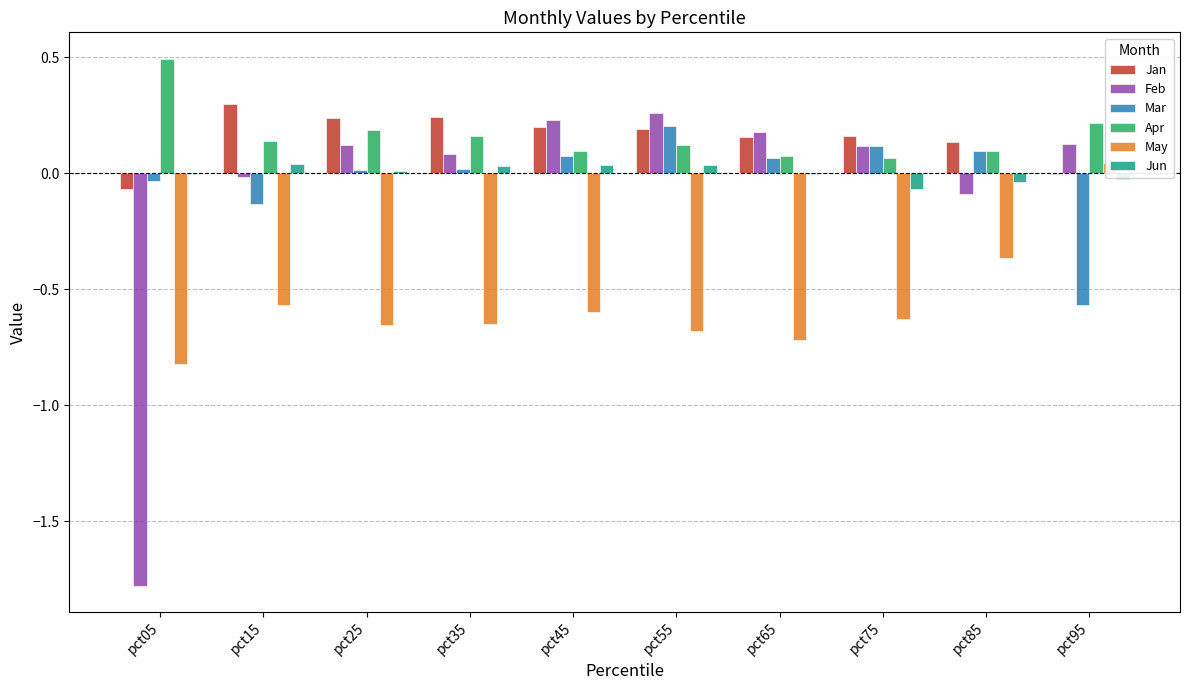

What is the spread (max minus min) of values at pct85?

0.5